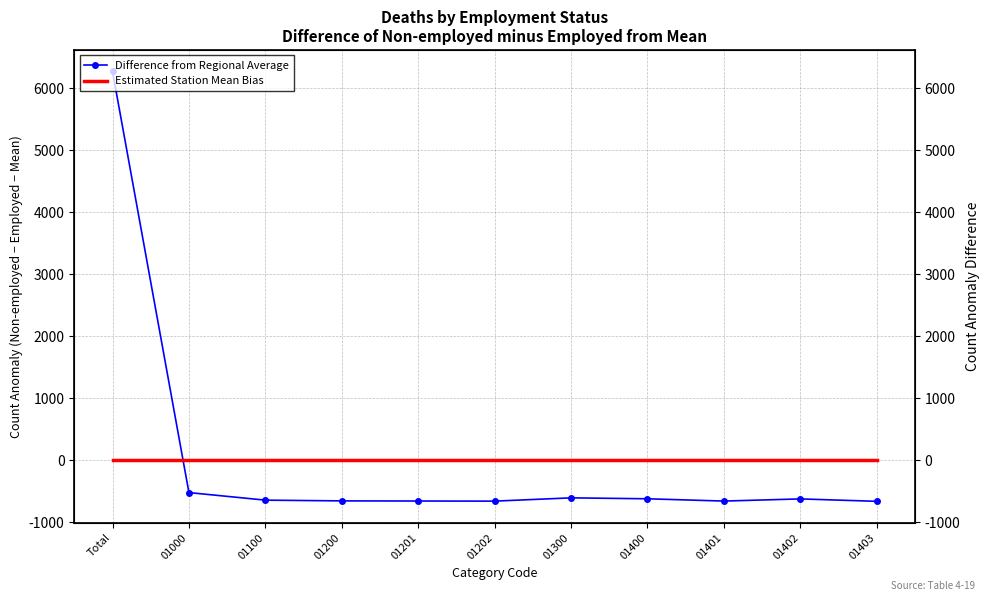

What position from the right is 01000?

10